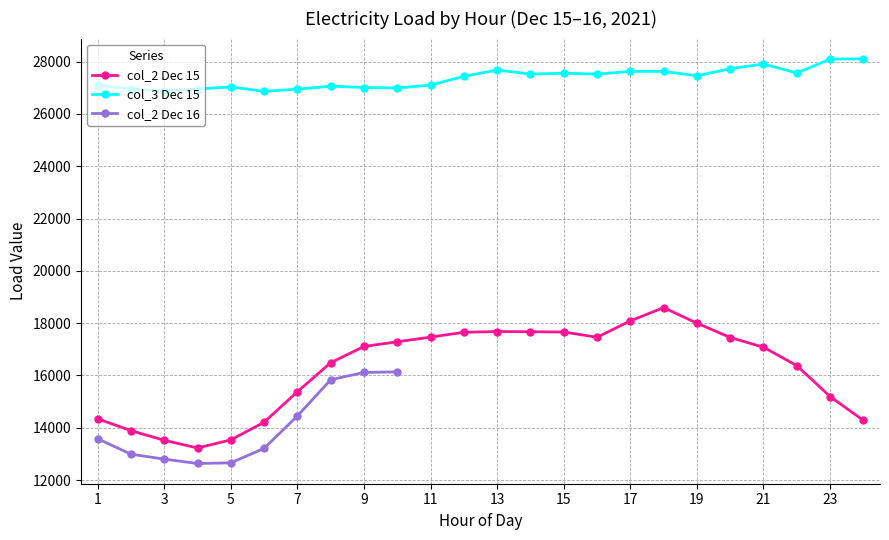

True or false: col_2 (Hour) and col_3_dec15 intersect in this chart.

False